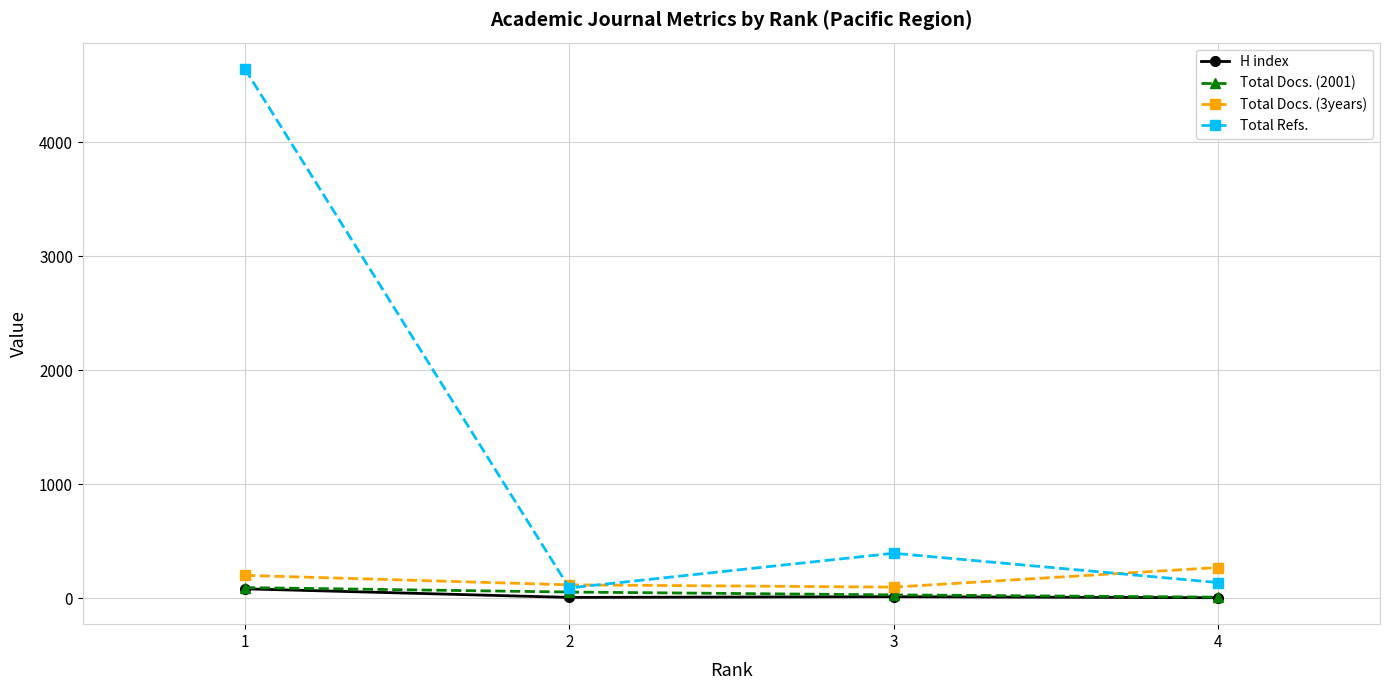

True or false: Total Docs. (2001) and Total Docs. (3years) intersect in this chart.

False